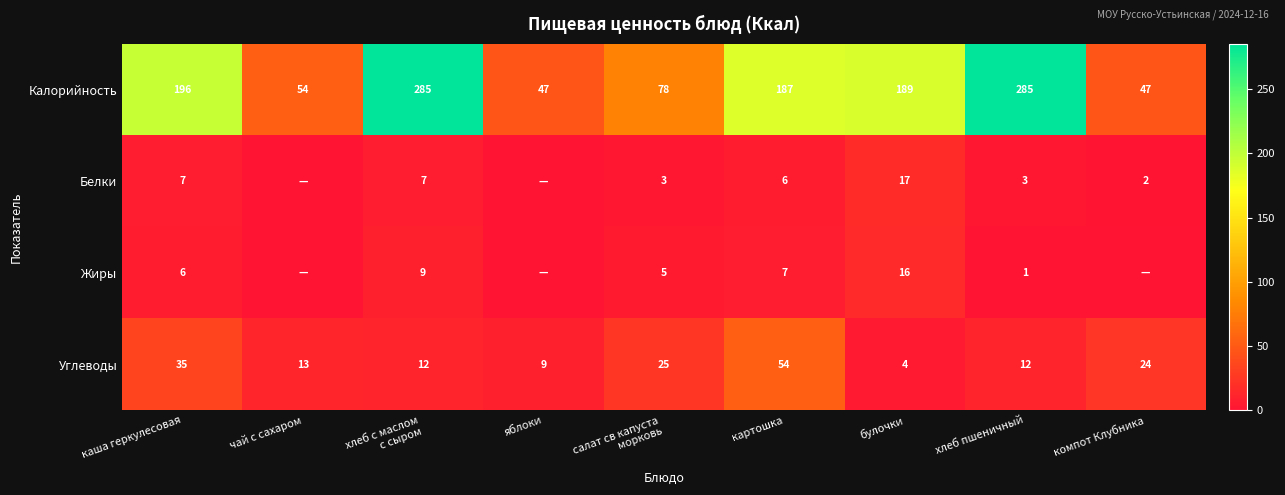

What is the average value of the Углеводы series?

21